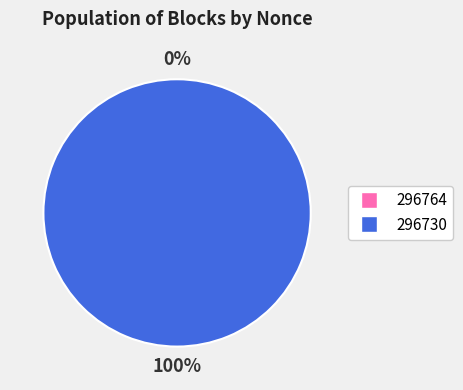

Which slice is the largest?

296730